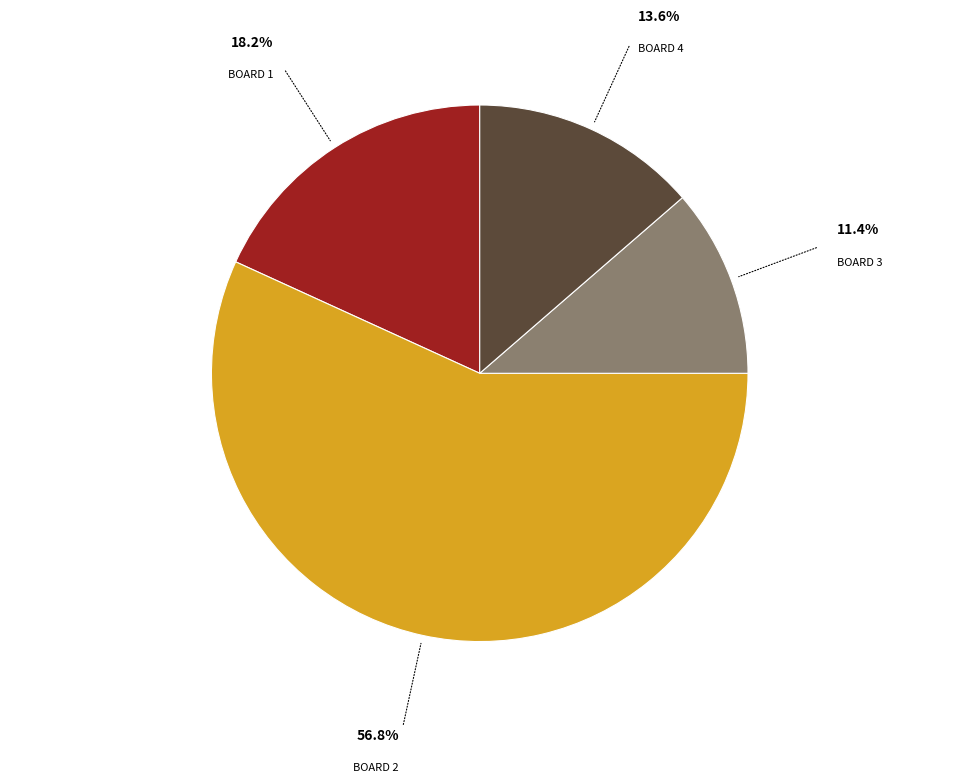

Is there any slice that represents more than half of the pie?

Yes